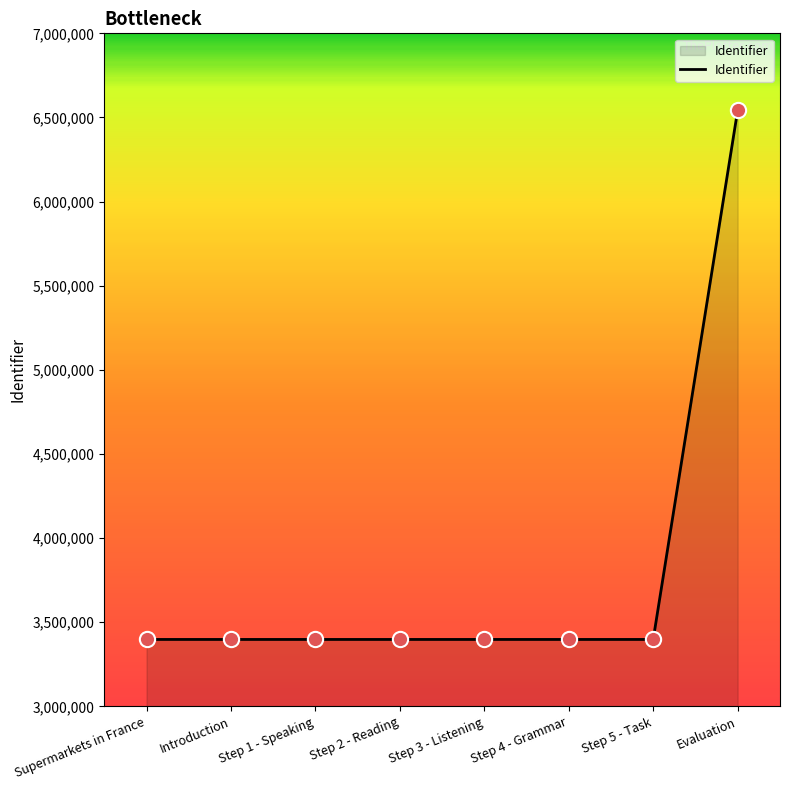

Which label corresponds to the largest value in the chart?

Evaluation